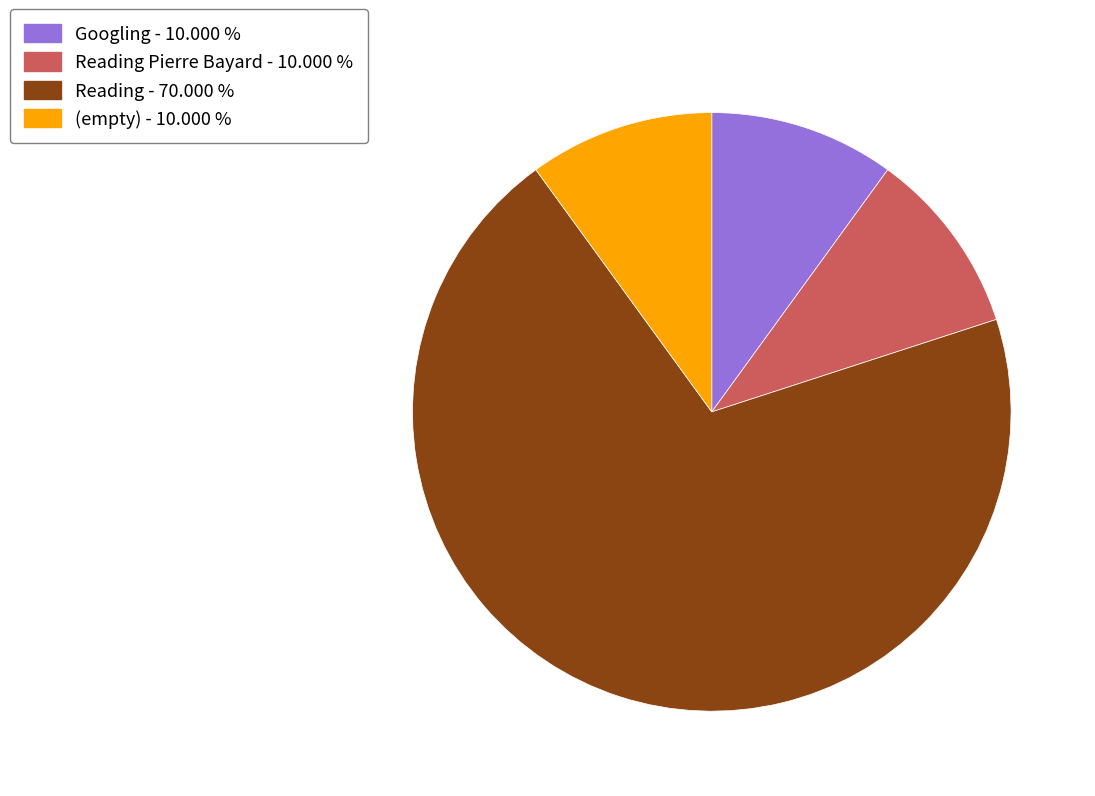

What is the largest slice in the pie chart?

Reading - 70.000 %